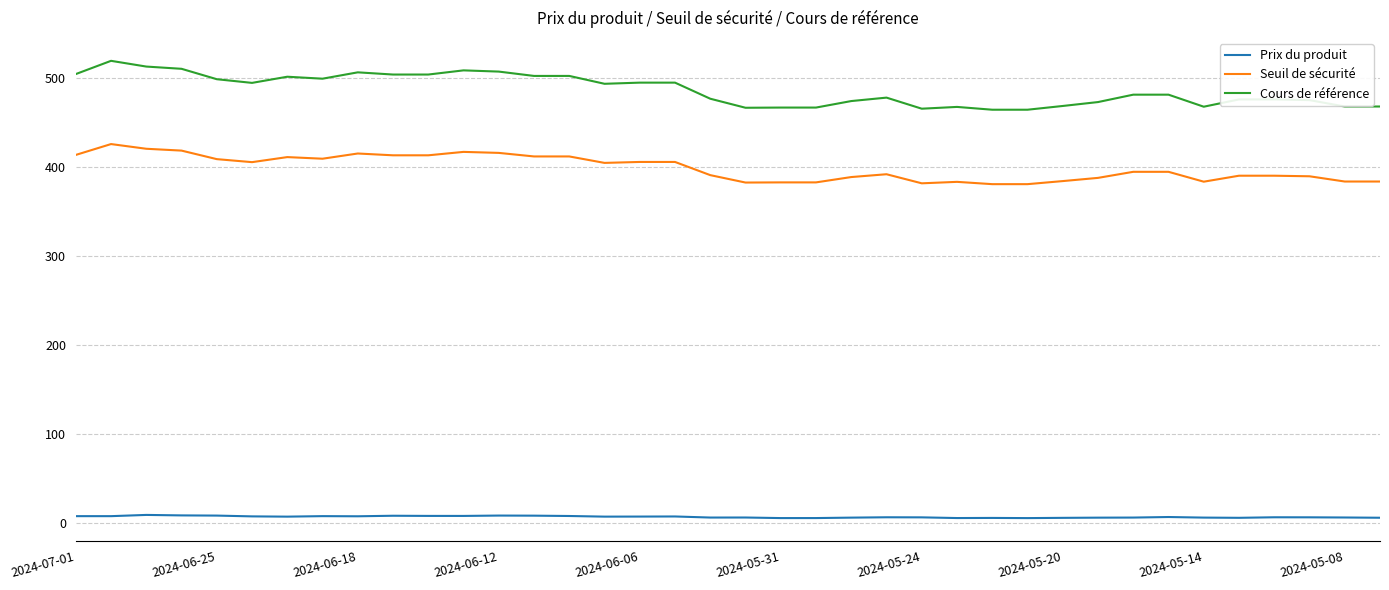

Rank the series by their maximum value, from lowest to highest.

Prix du produit, Seuil de sécurité, Cours de référence